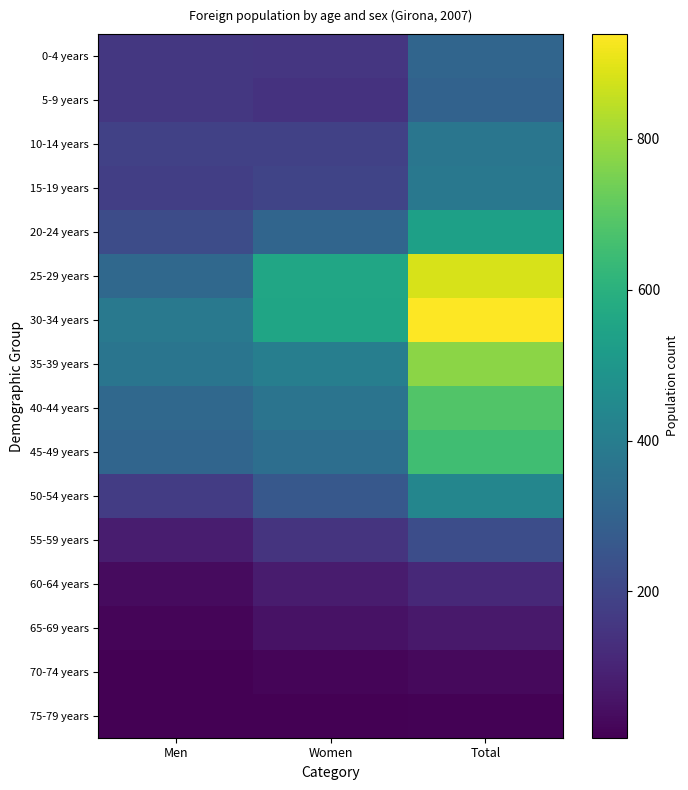

At how many categories does at least one series exceed 660?

1